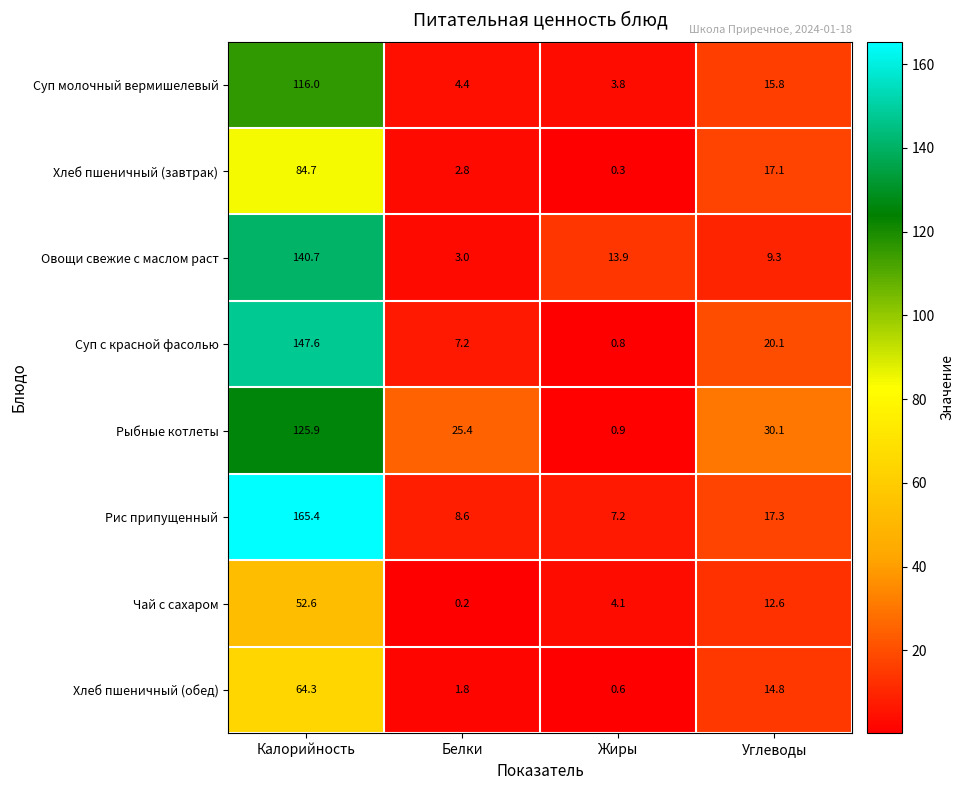

The value of Овощи свежие с маслом раст at Жиры is 7.4. True or false?

False